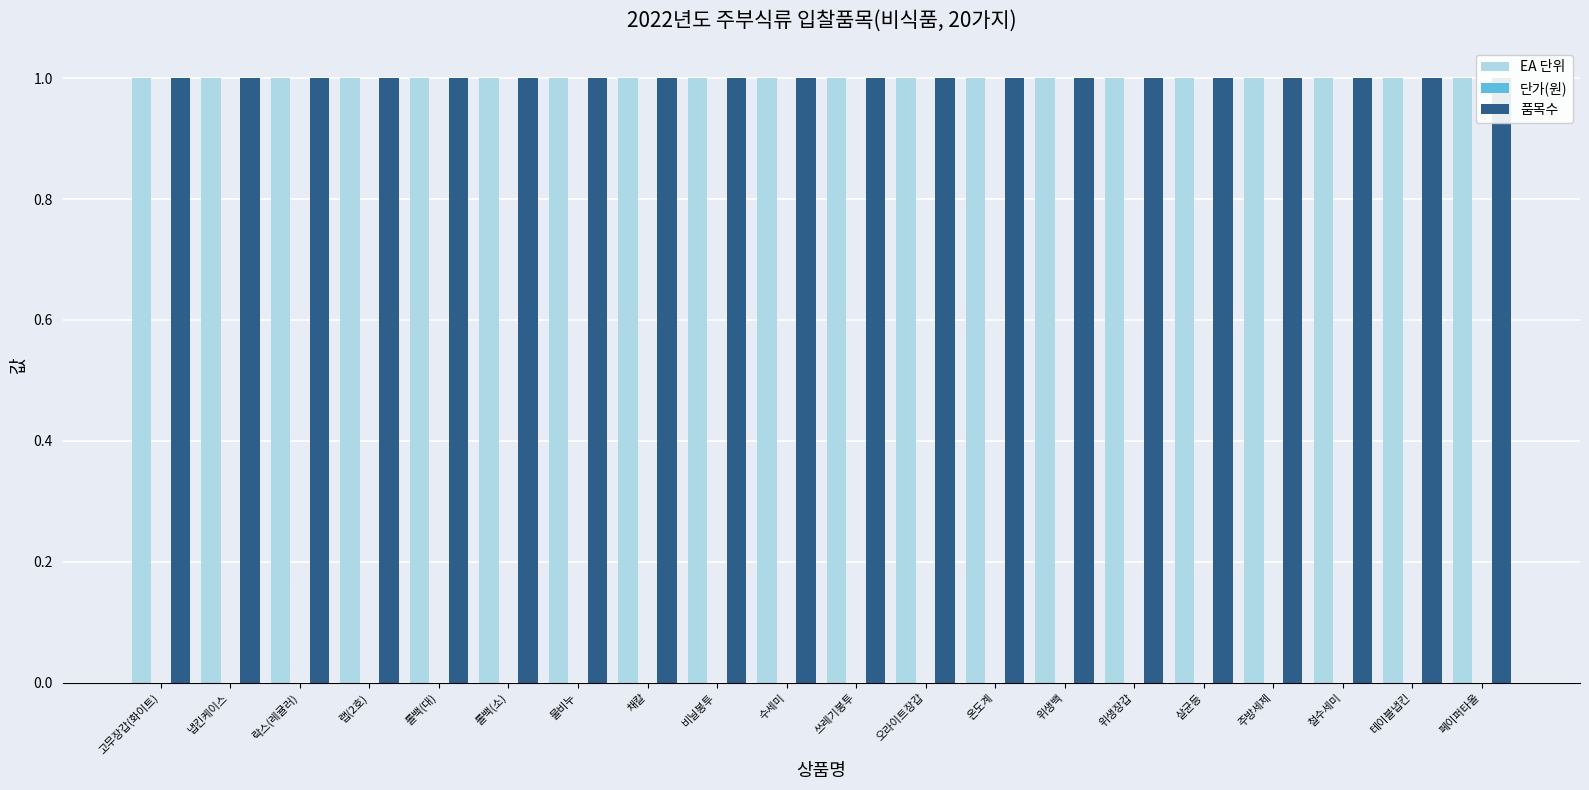

Between 롤백(대) and 채칼, which series saw the biggest shift?

EA 단위